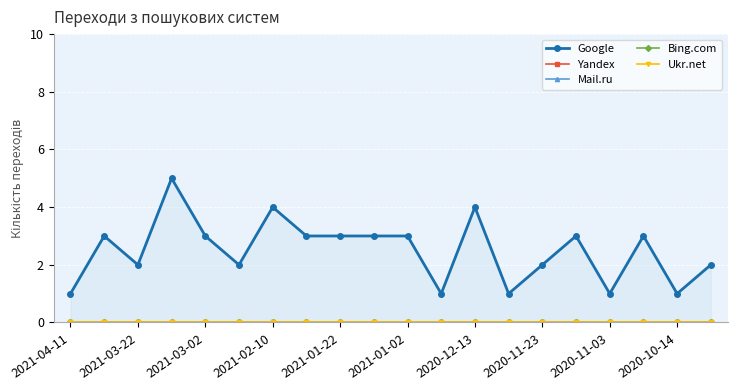

Which series has the largest range (max minus min)?

Google